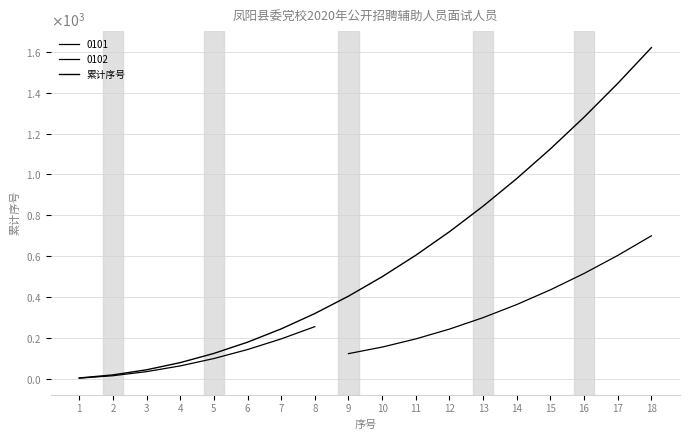

Rank the categories by value from highest to lowest.

18, 17, 16, 15, 14, 13, 12, 11, 10, 9, 8, 7, 6, 5, 4, 3, 2, 1